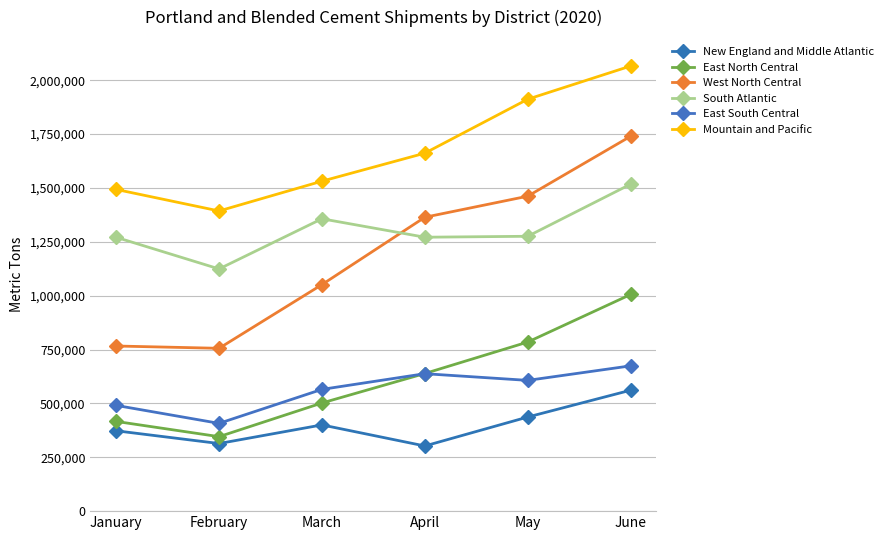

True or false: Mountain and Pacific and East North Central cross at least once.

False